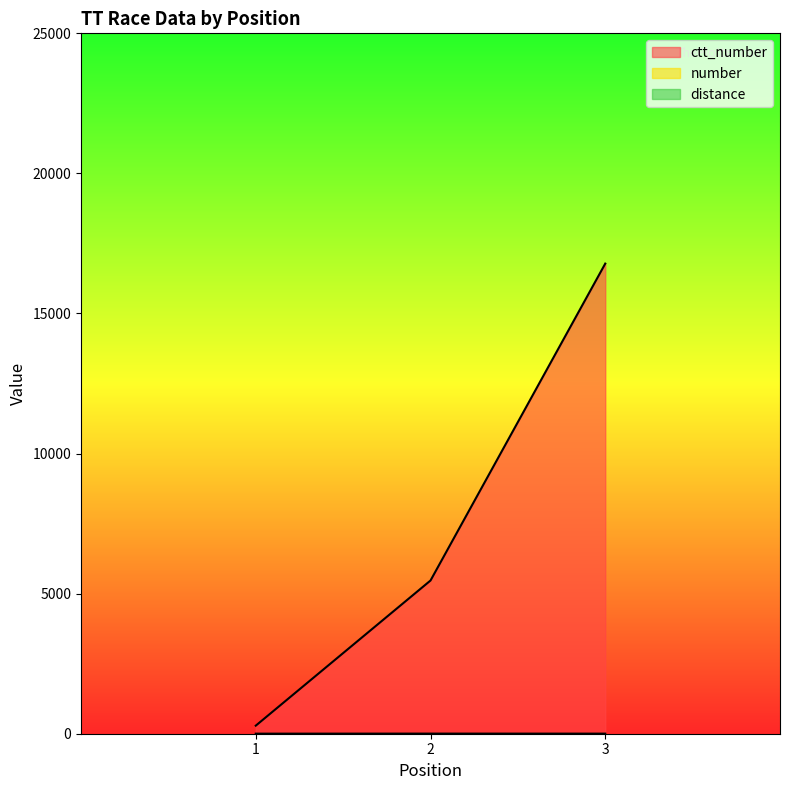

True or false: distance and number intersect in this chart.

False